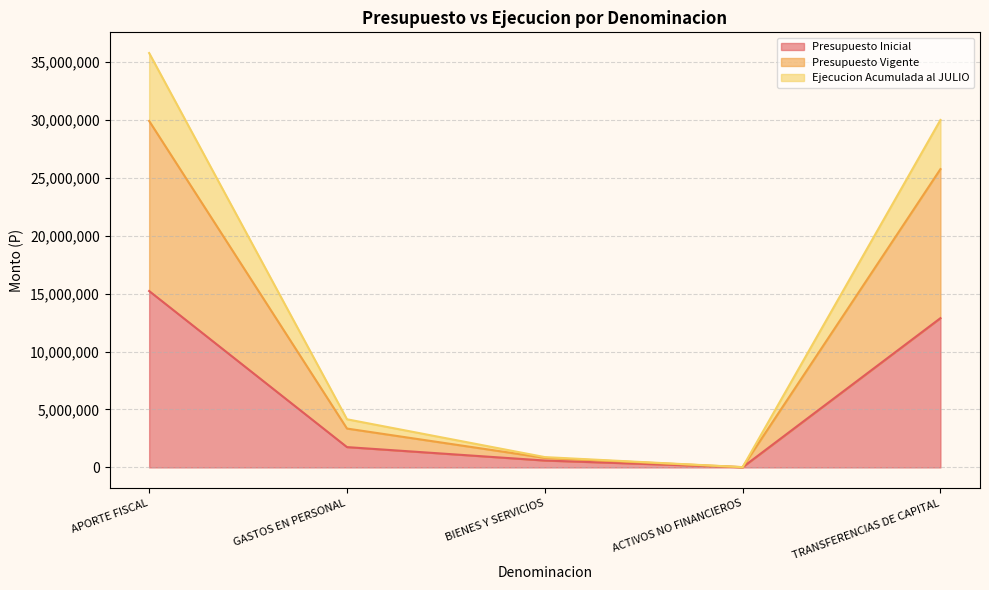

How many interior local valleys does the Presupuesto Vigente series have?

1